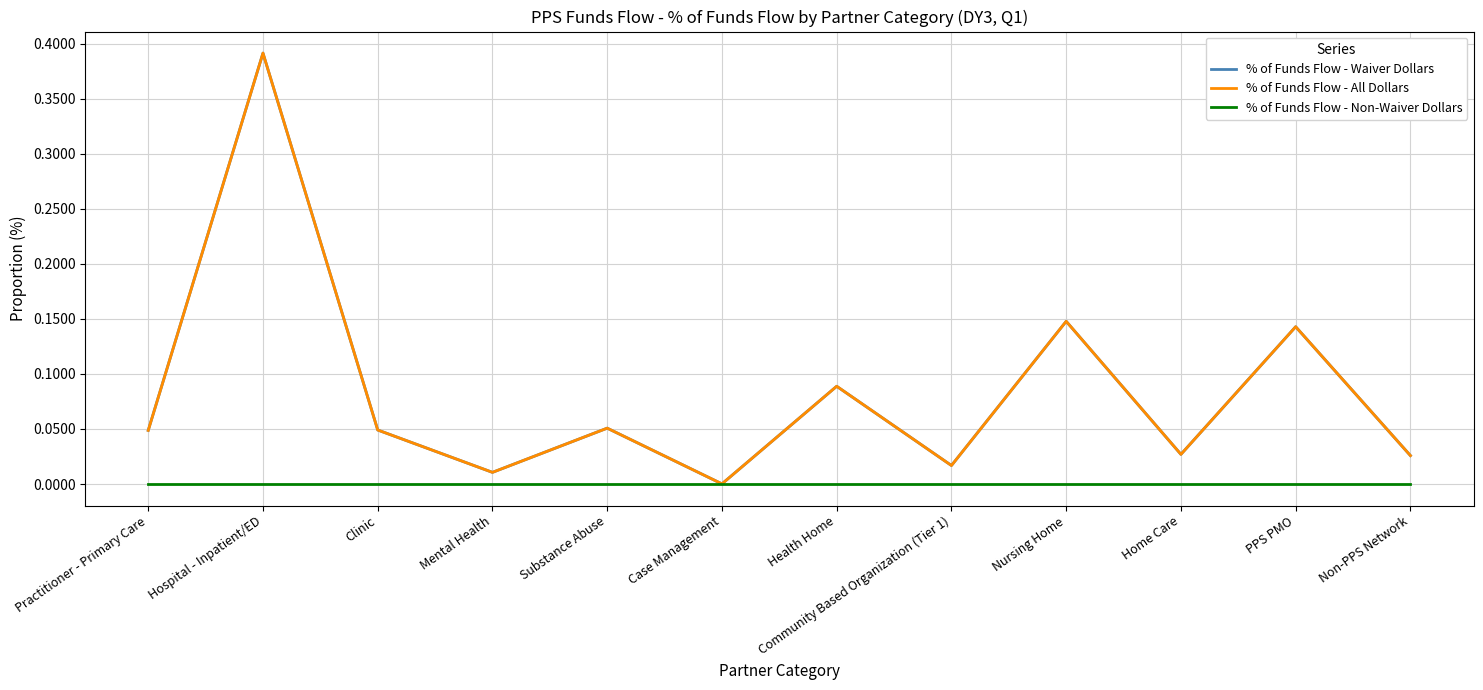

What is the average value of the % of Funds Flow - All Dollars series?

0.1